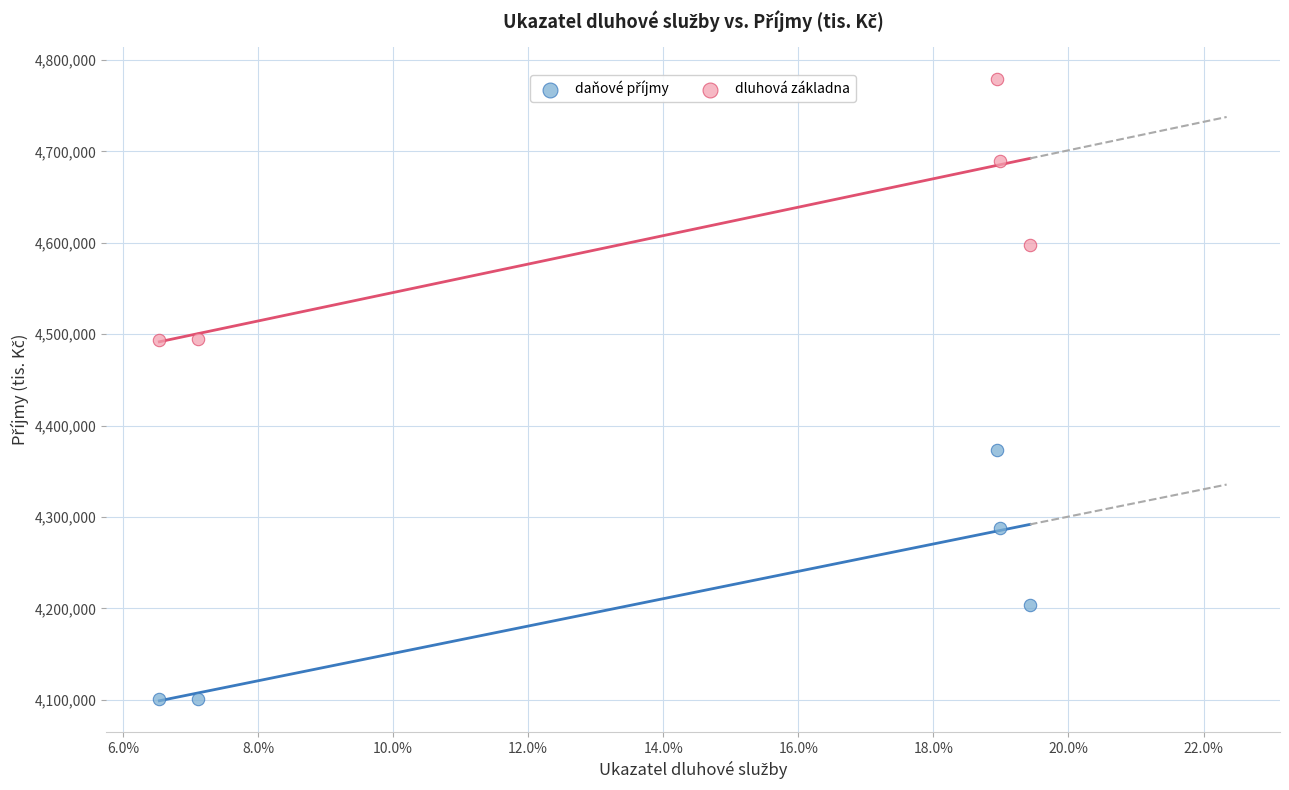

Across all data points, what is the average Y value?

4412227.9